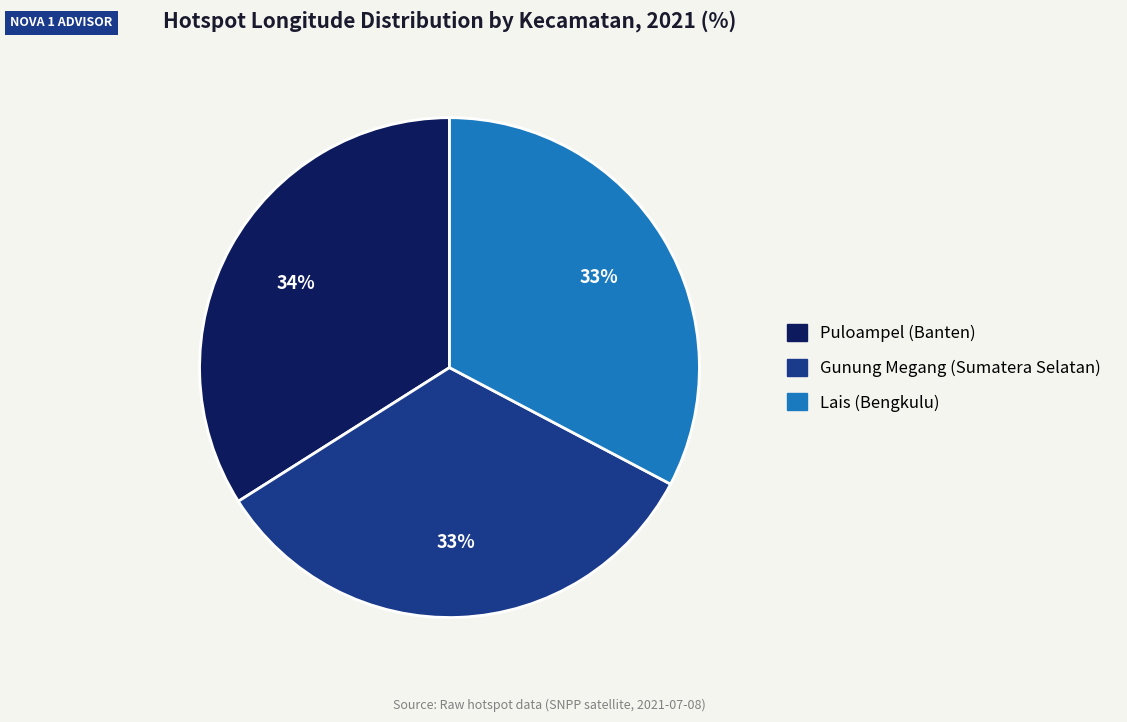

Is there any slice that represents more than half of the pie?

No